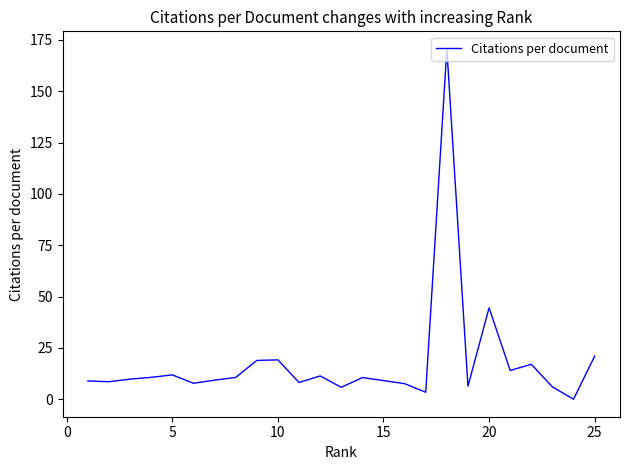

What is the difference between the maximum and second lowest values?

167.3